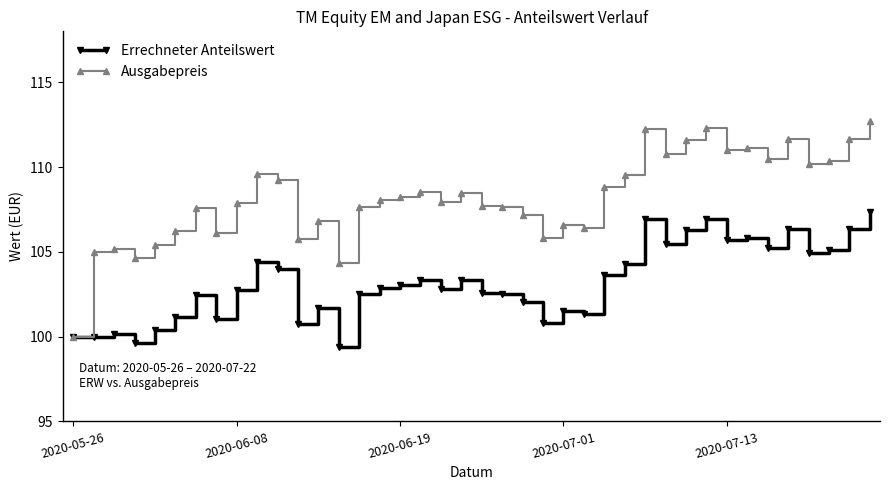

What is the greatest value displayed?

112.7